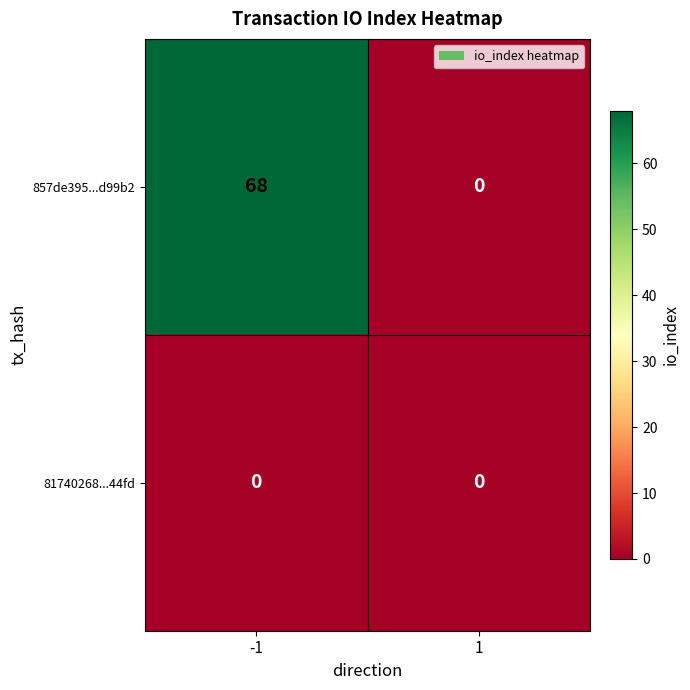

What is the difference between the highest and lowest values at -1?

68